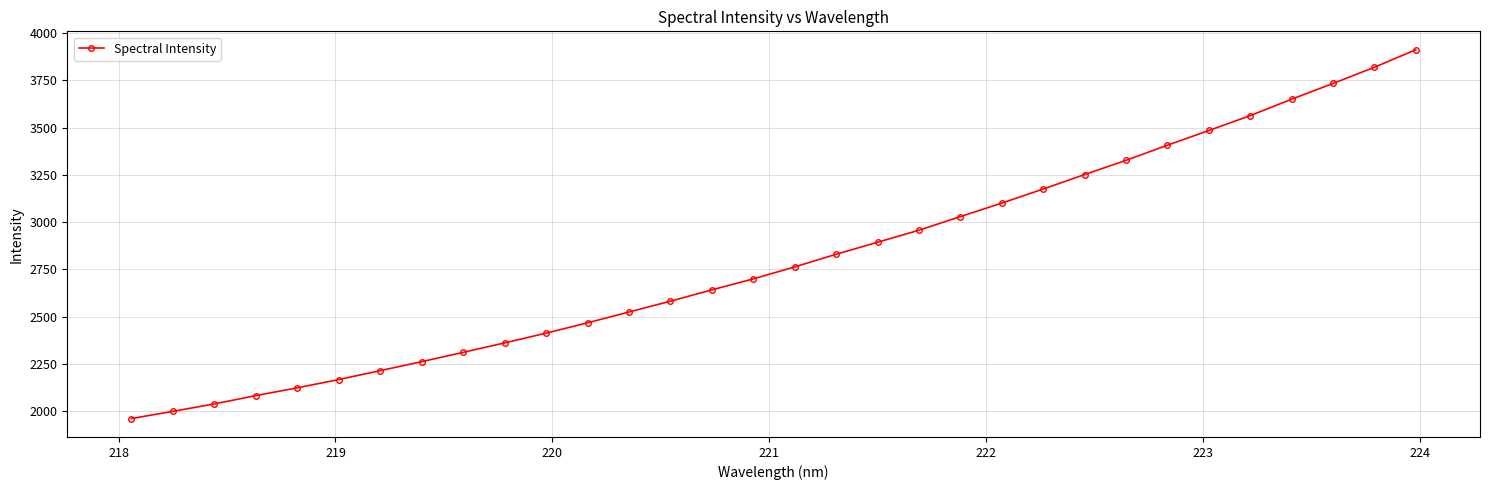

What is the minimum value shown in the chart?

1960.0